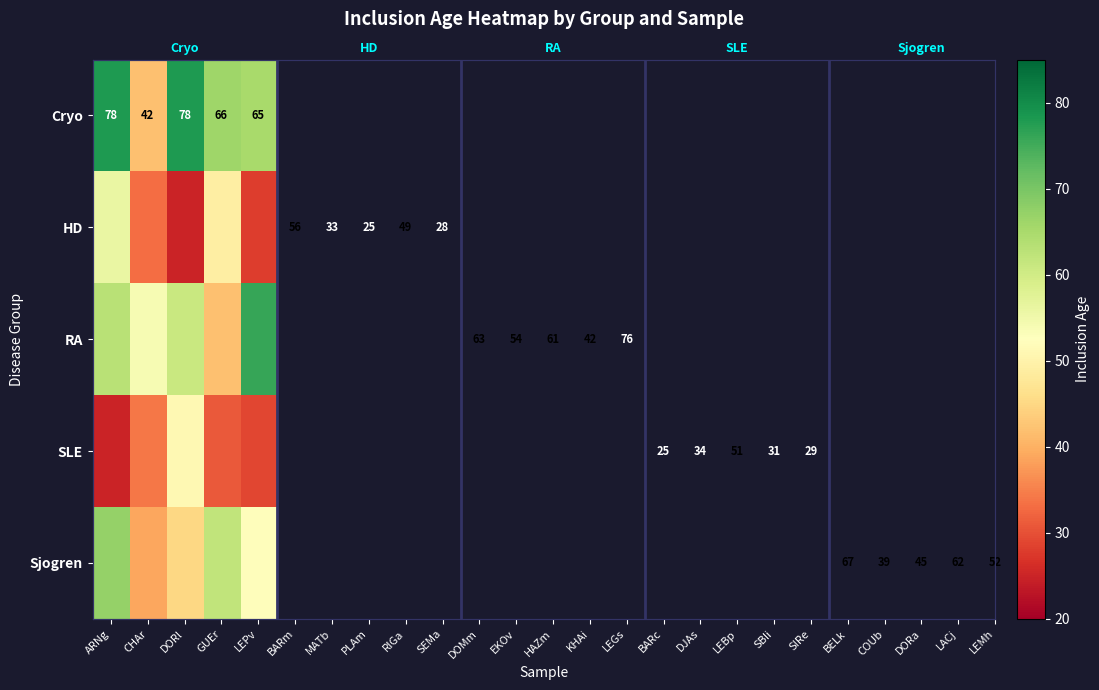

Which series changed the most between GUEr and LEPv?

RA